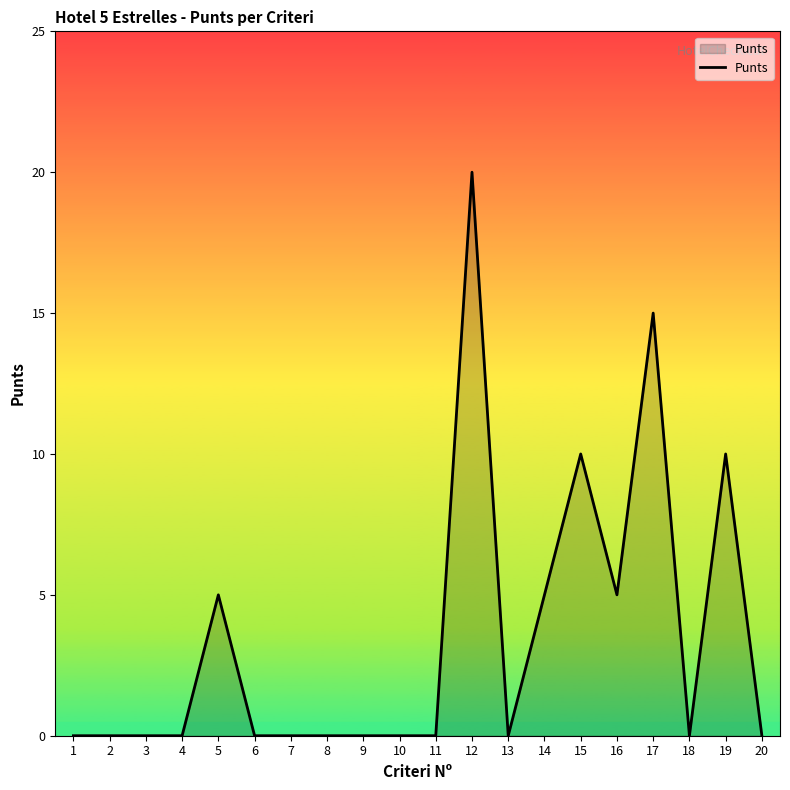

What is the change in value from 11 to 17?

+15